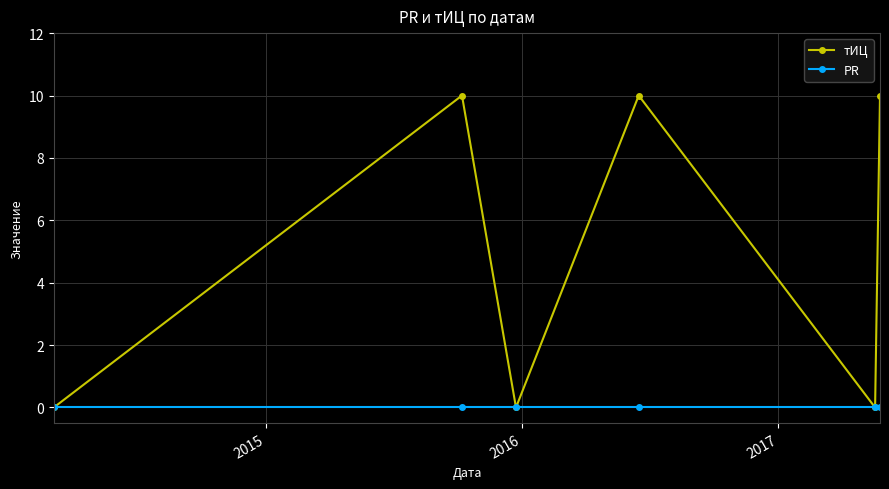

What is the average value of the тИЦ series?

5